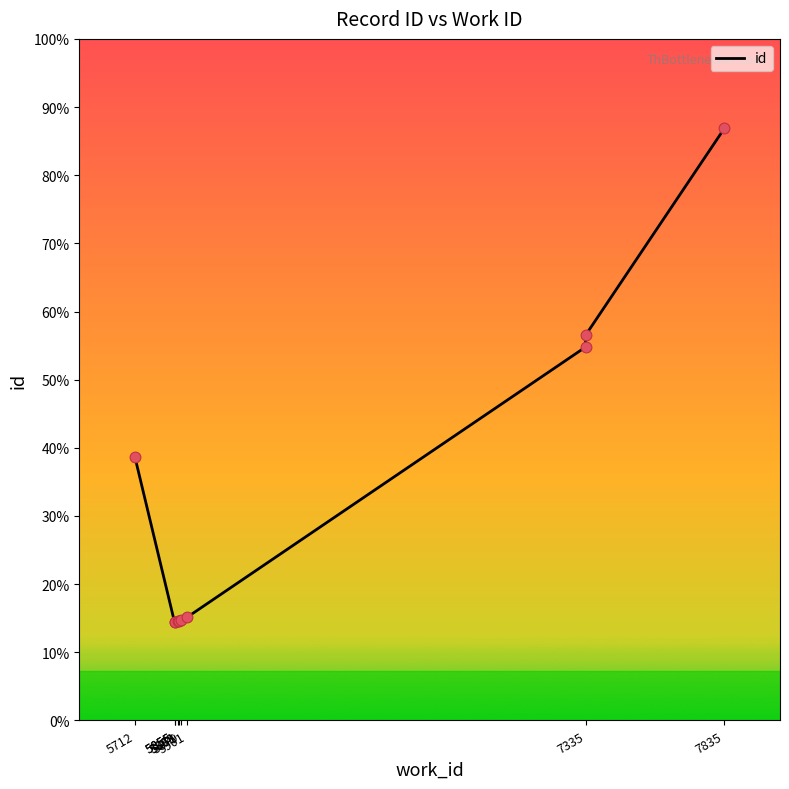

What is the change in value from 5901 to 7835?

+7890